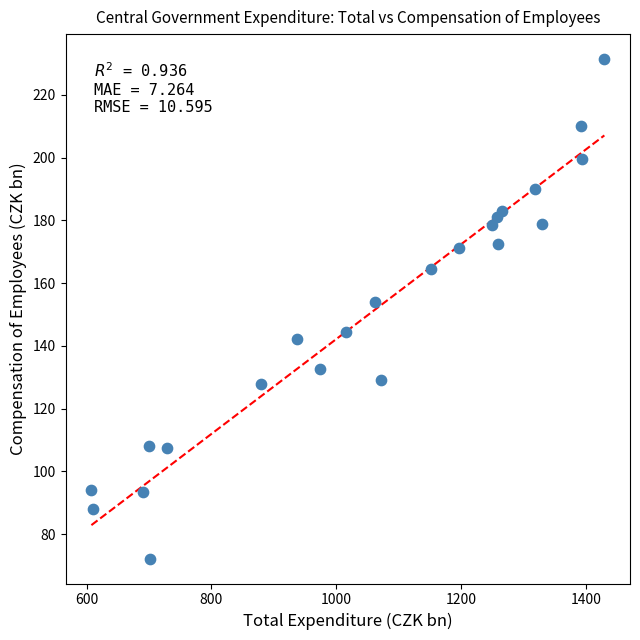

What Y value in the scatter plot is closest to 151?

154.0